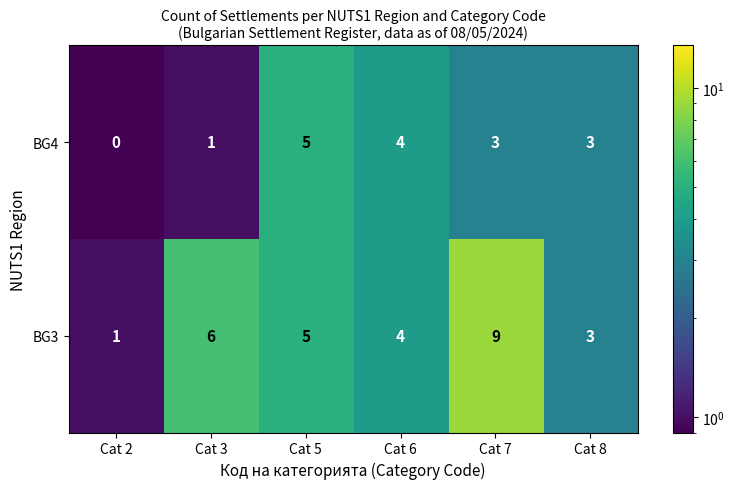

Which series has the largest total across all categories?

BG3